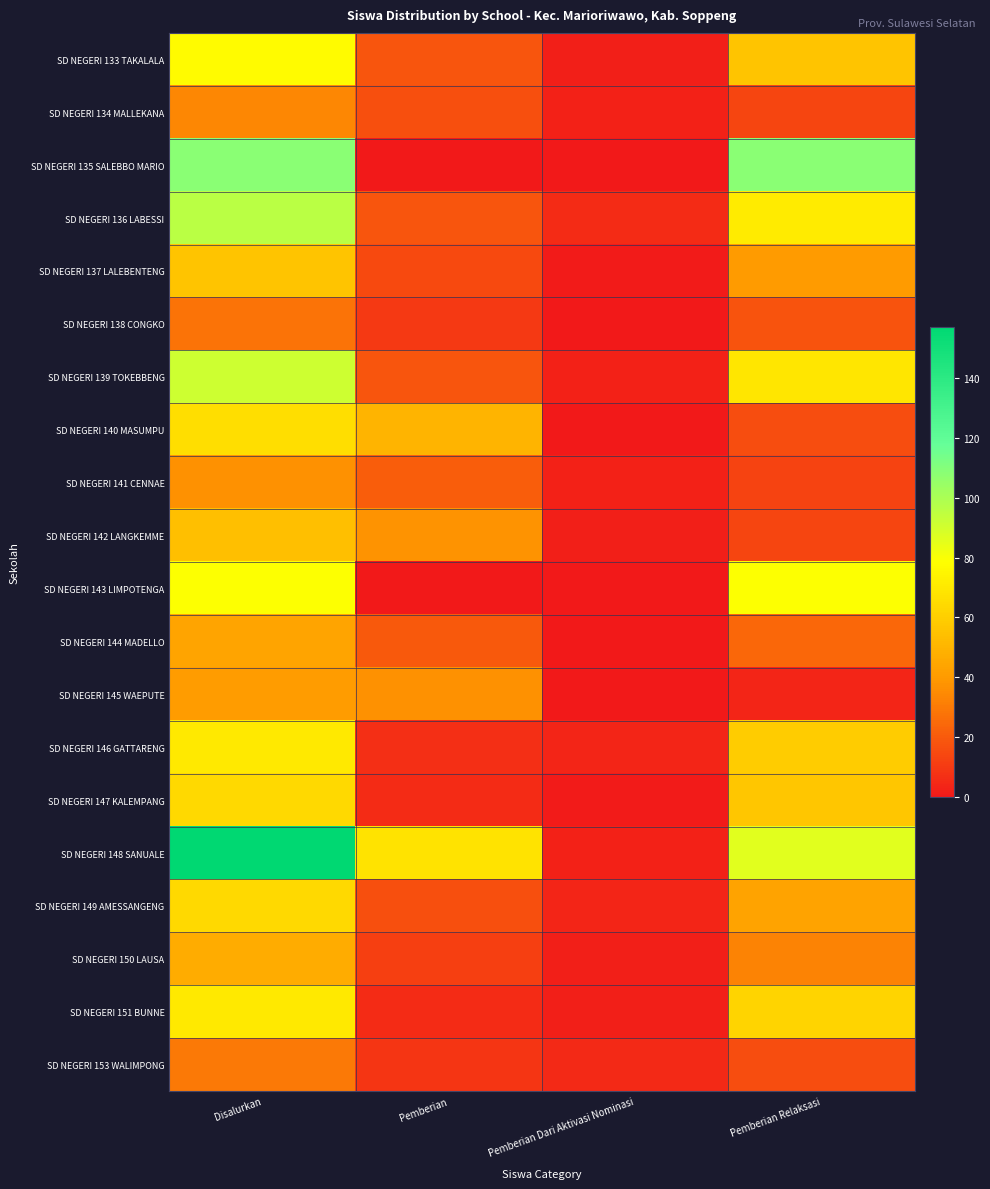

Which series has the largest total across all categories?

SD NEGERI 148 SANUALE